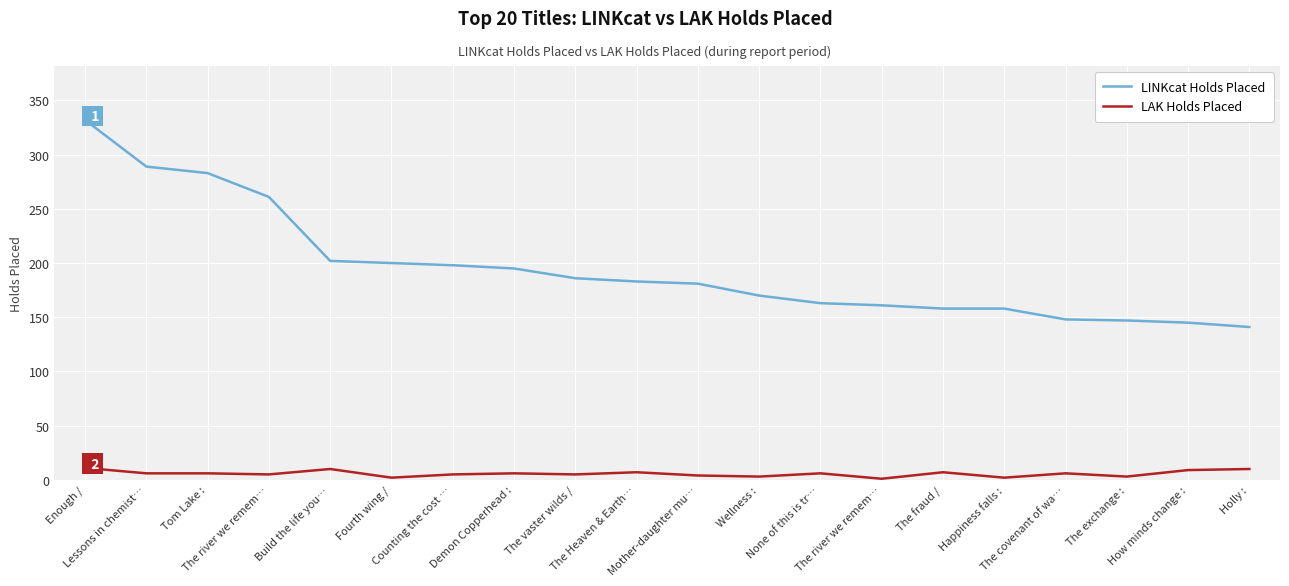

Is it true that LAK Holds Placed equals 5 at Counting the cost …?

True